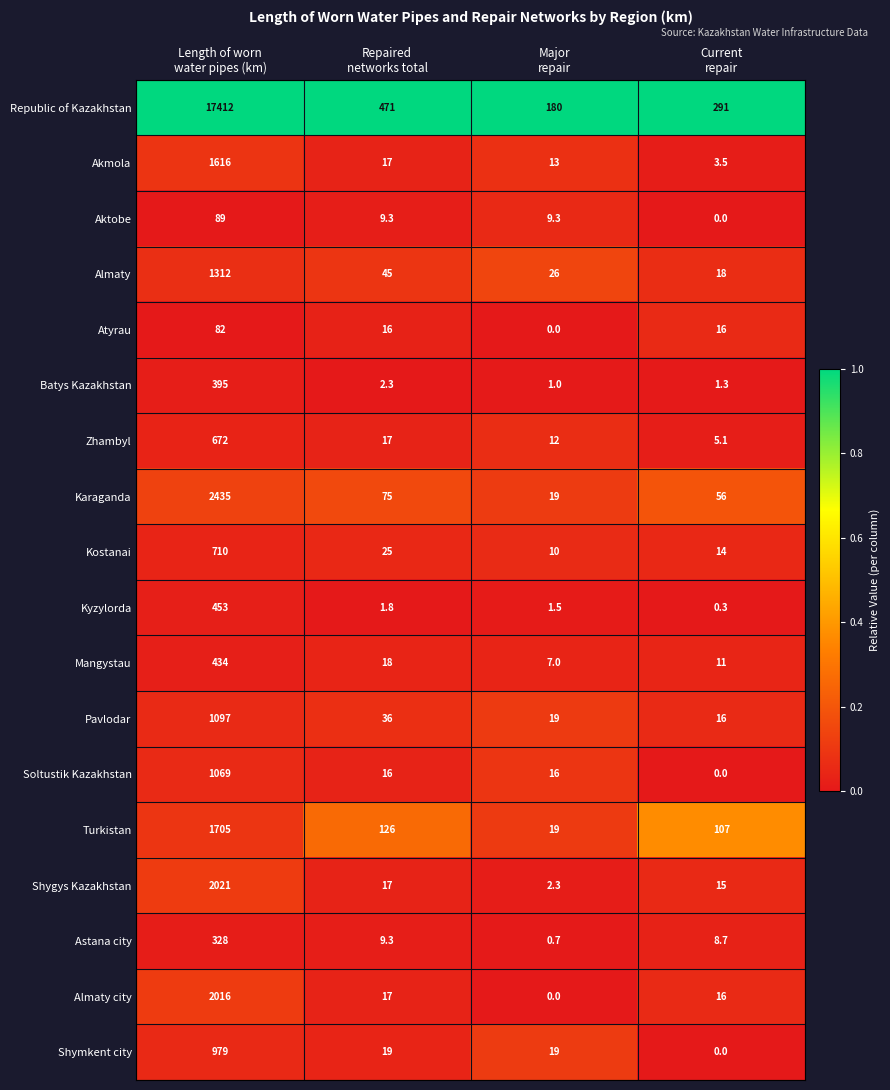

Which series has the widest spread of values?

Republic of Kazakhstan